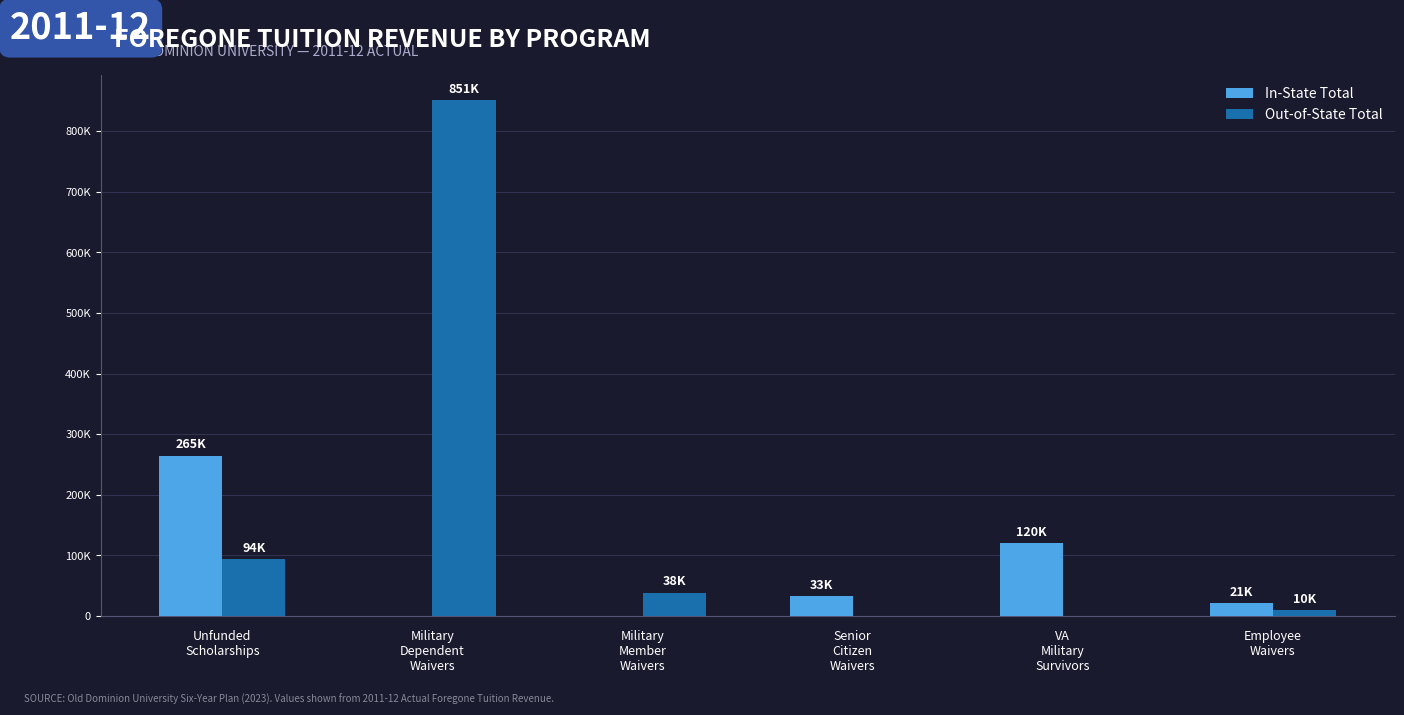

Which series has the largest total across all categories?

Out-of-State Total